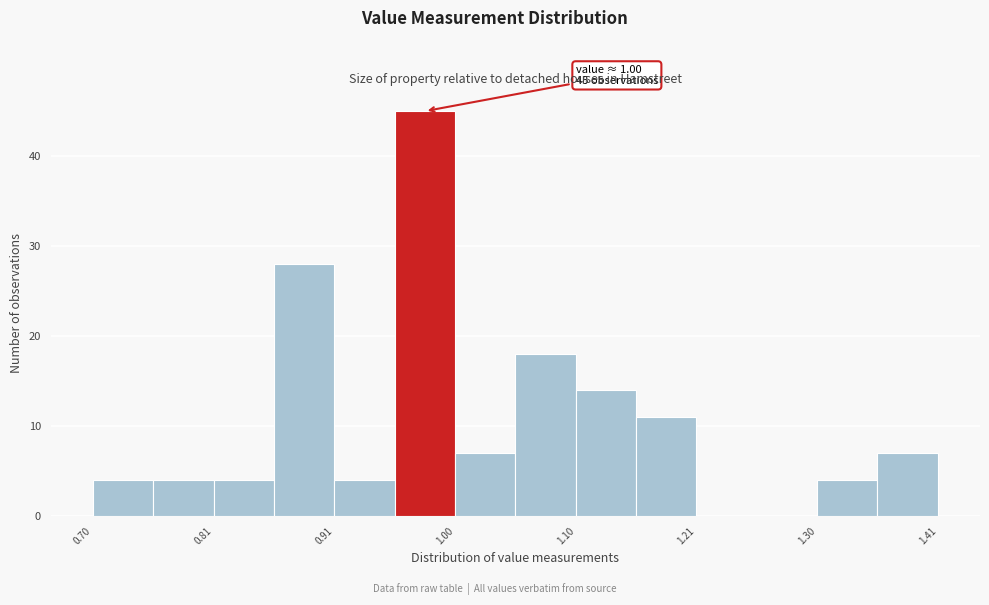

Over which range of the x-axis is the bar tallest?

0.955 to 1.005